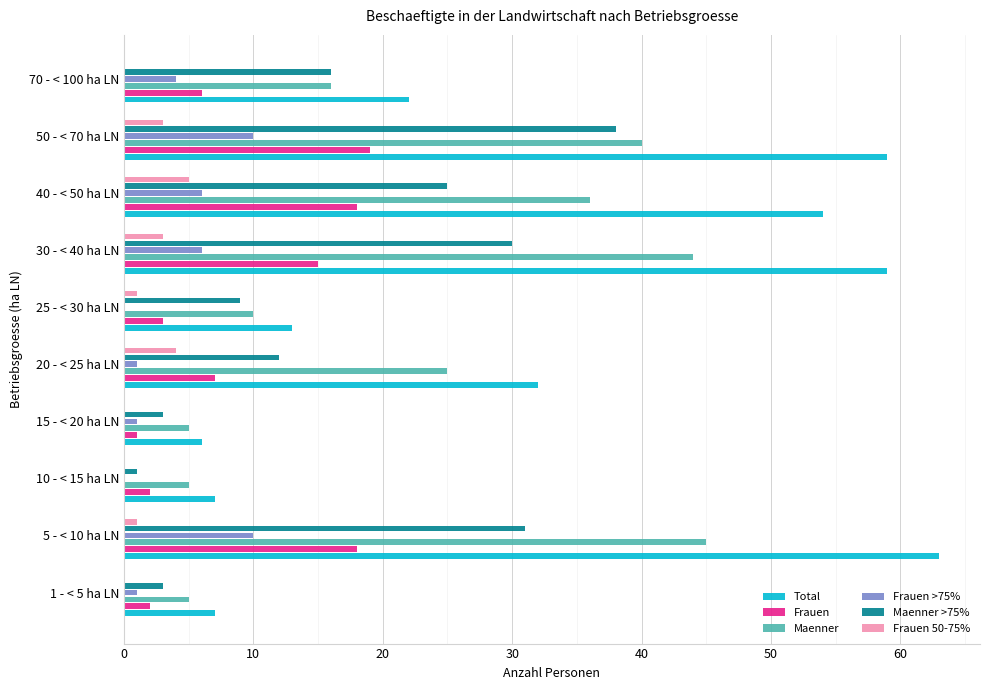

Where is Total nearest to the value 34?

20 - < 25 ha LN